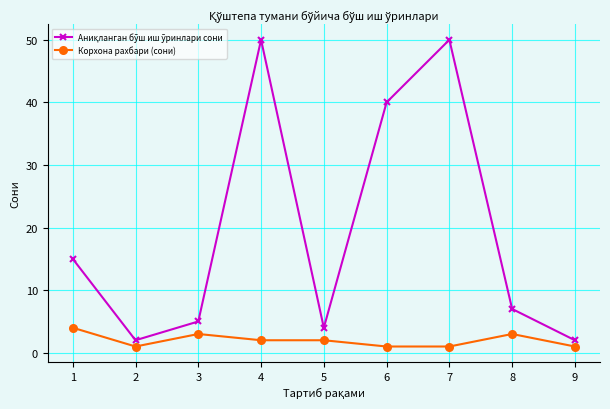

At which category does Корхона рахбари (сони) reach its first local valley?

2